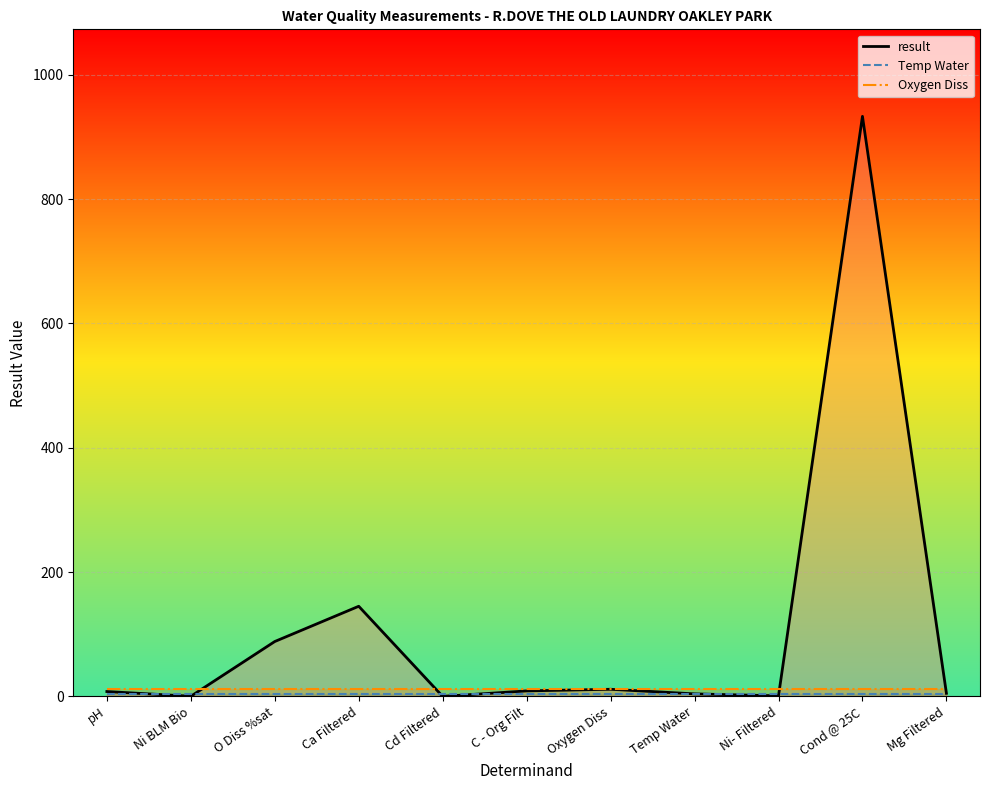

At which category does the chart reach its minimum across all series?

Cd Filtered